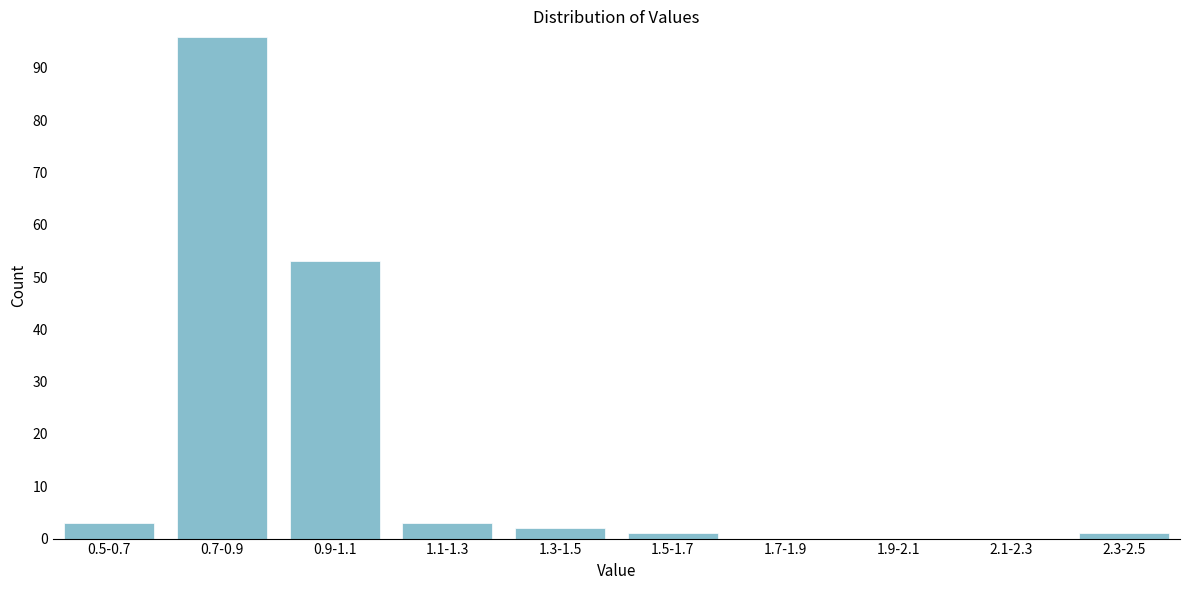

Reading right to left, list all the values displayed in this chart.

2.3-2.5=1	2.1-2.3=0	1.9-2.1=0	1.7-1.9=0	1.5-1.7=1	1.3-1.5=2	1.1-1.3=3	0.9-1.1=53	0.7-0.9=96	0.5-0.7=3